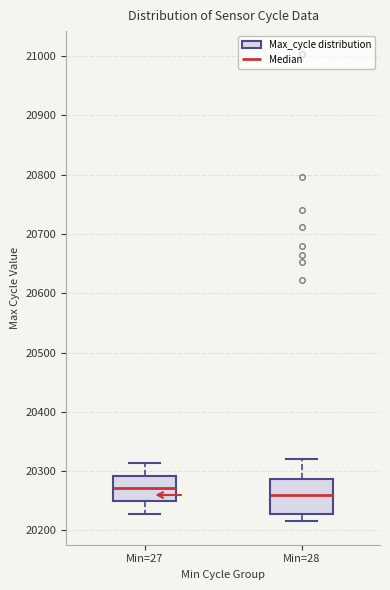

Which box is the tallest, from its lower edge to its upper edge?

Min=28